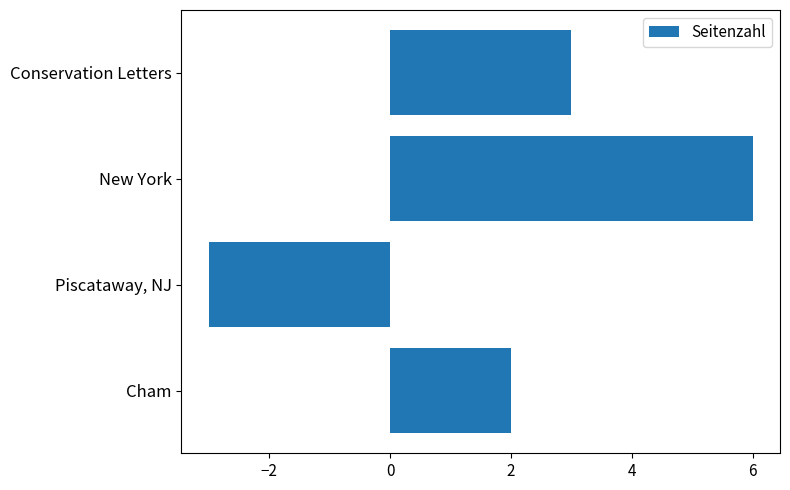

What is the difference between the values at New York and Piscataway, NJ?

9